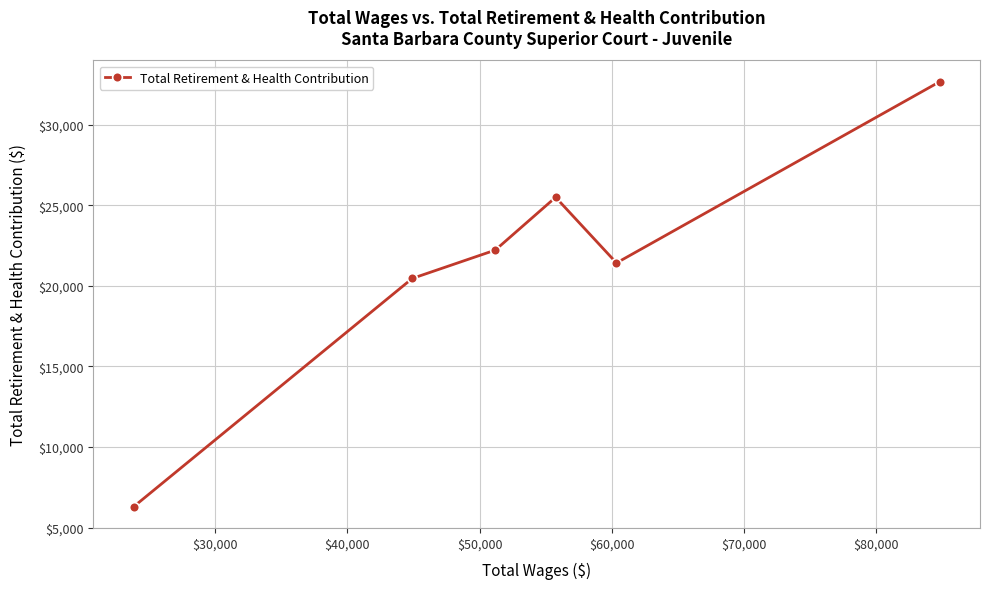

How many distinct data groups are displayed?

1